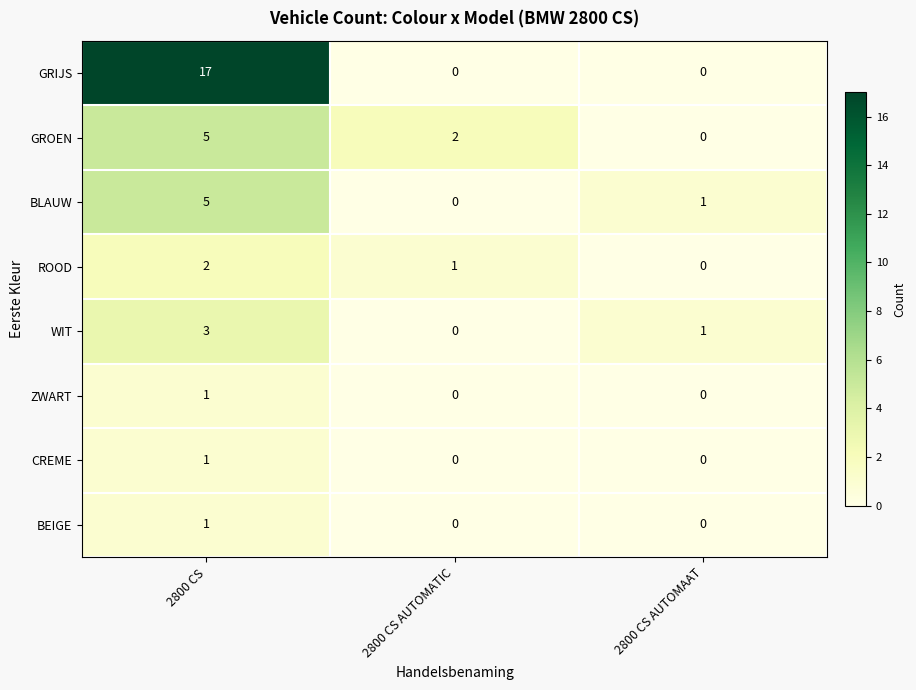

Which series has the largest range (max minus min)?

GRIJS